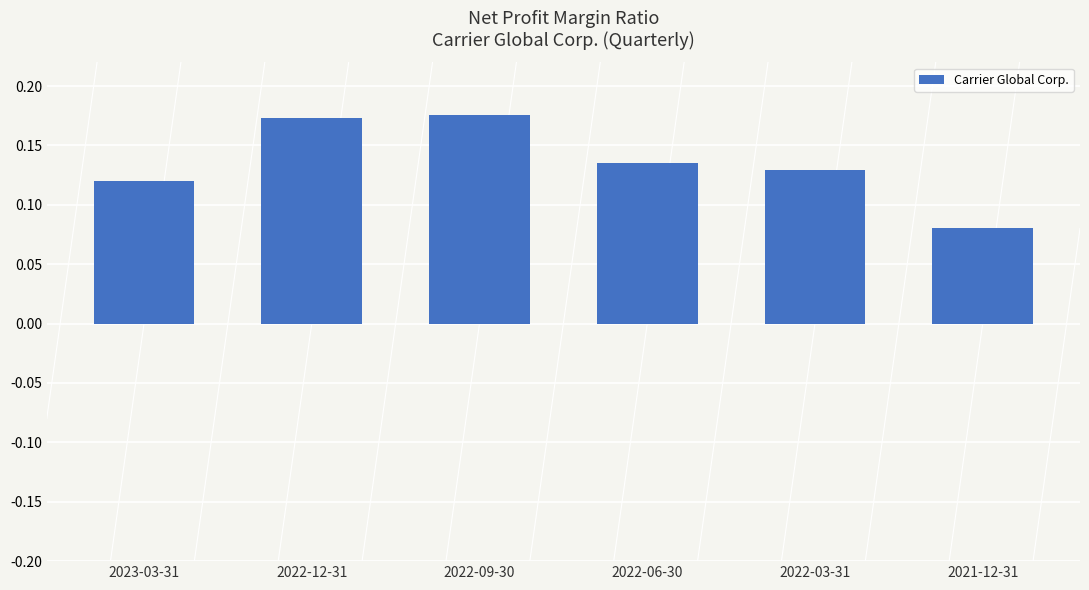

What is the sum of all values?

0.8